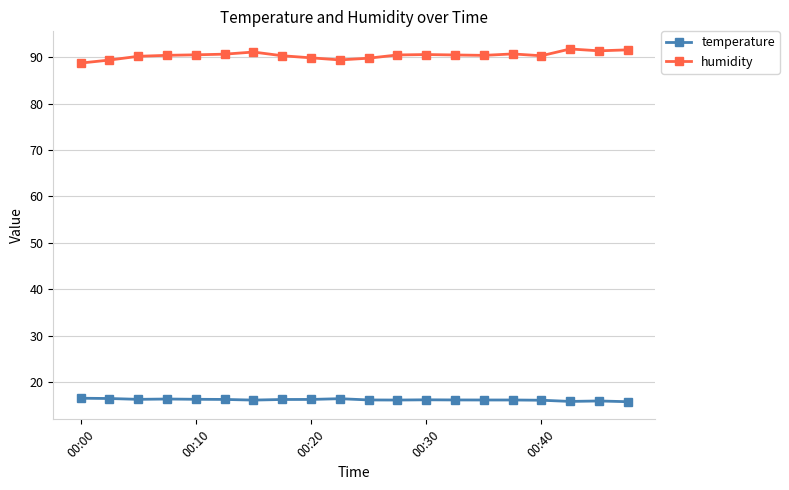

List the series in order of their overall mean, highest first.

humidity, temperature